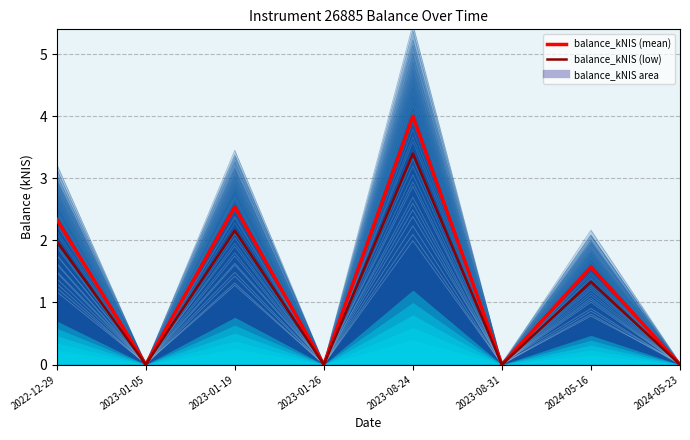

Is it true that balance_kNIS (low) equals 3.4 at 2023-08-24?

True